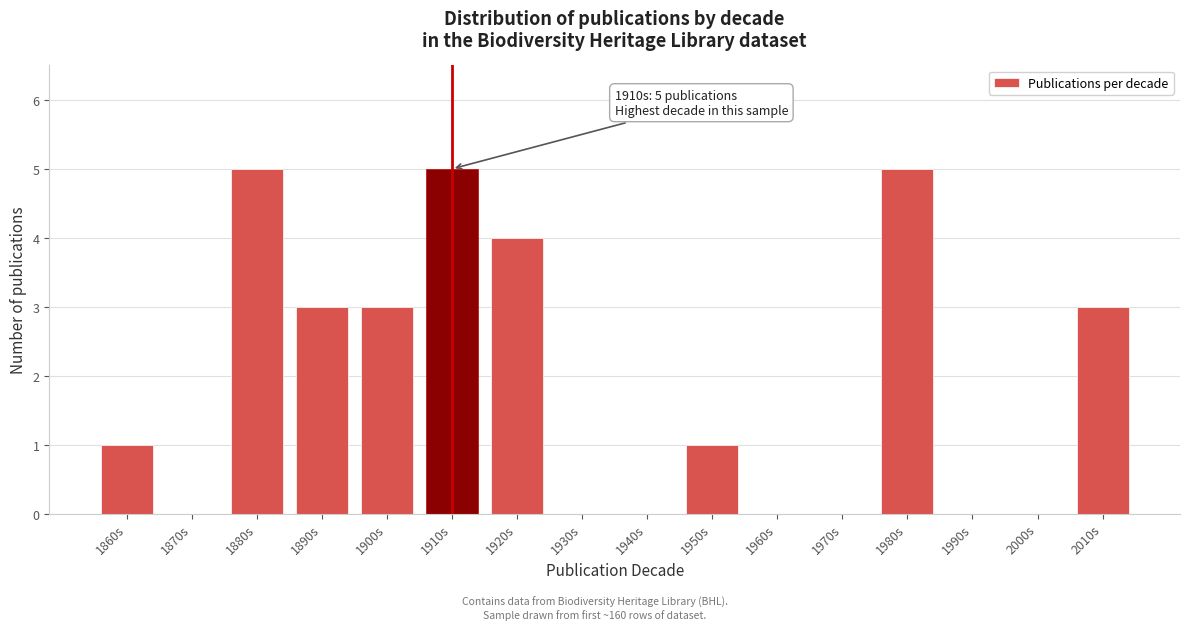

Reading left to right, what are all the values shown in this chart?

1860s=1	1870s=0	1880s=5	1890s=3	1900s=3	1910s=5	1920s=4	1930s=0	1940s=0	1950s=1	1960s=0	1970s=0	1980s=5	1990s=0	2000s=0	2010s=3